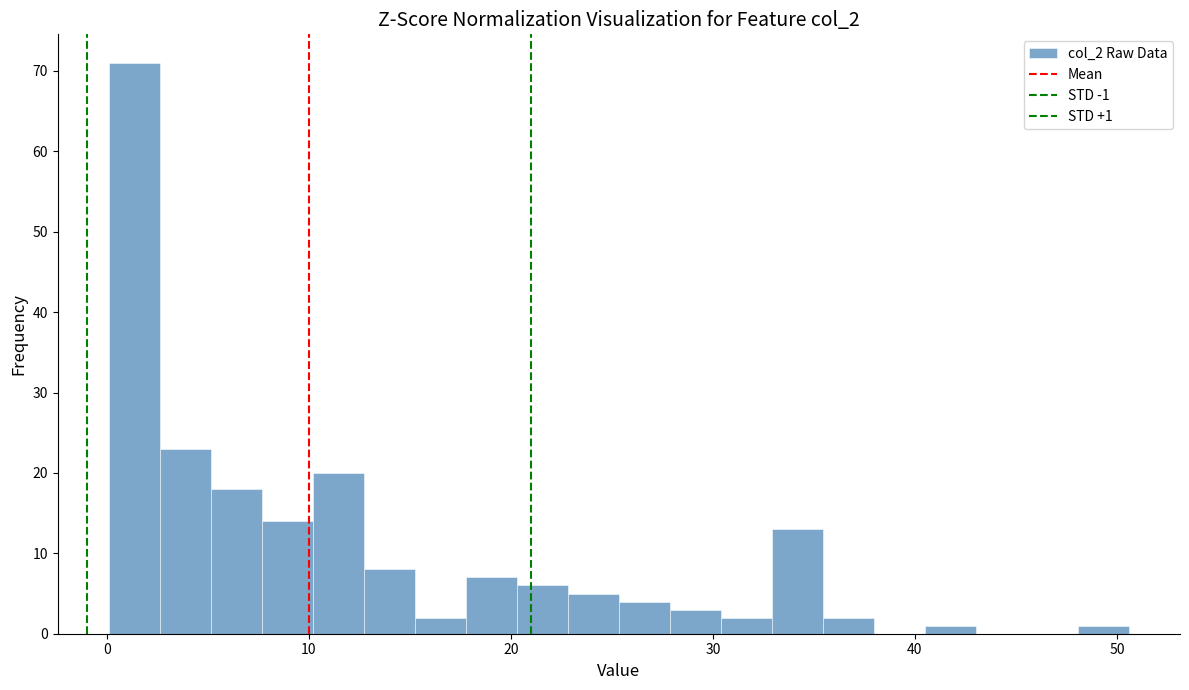

Read against the x-axis, roughly where is the centre of the tallest bar?

1